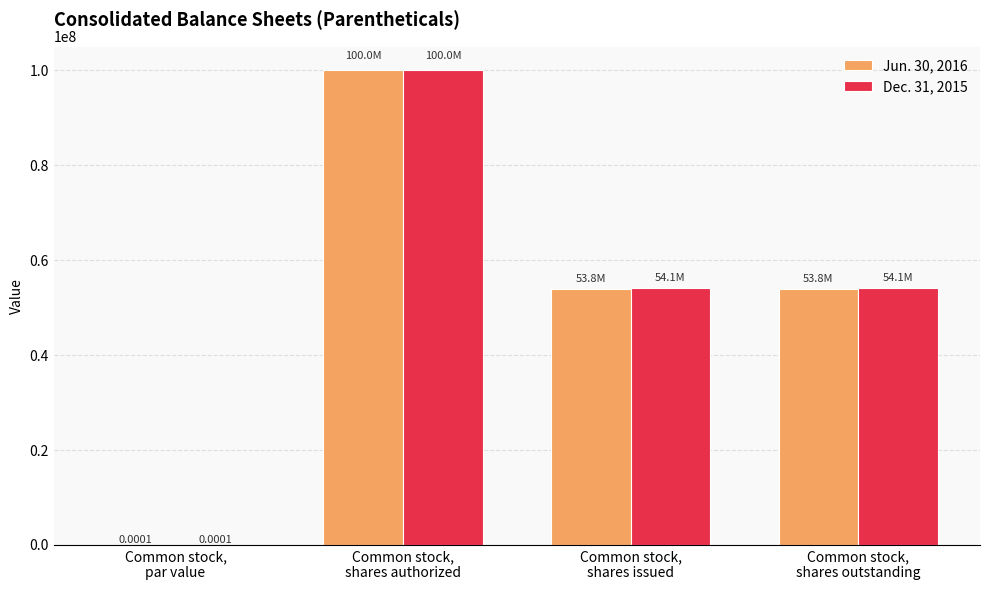

What is the sum of all Jun. 30, 2016 values?

207686088.0